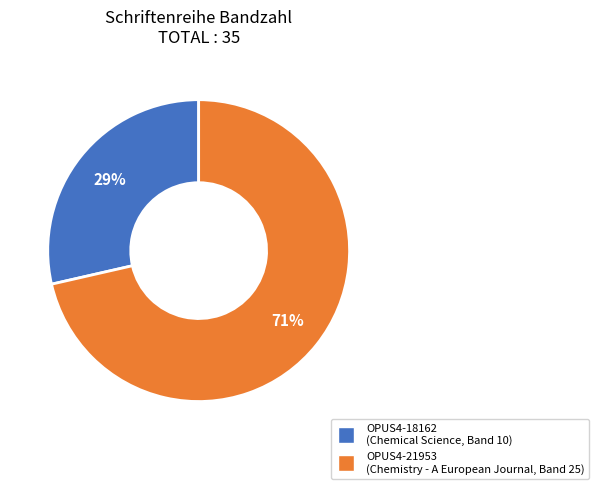

What percentage is the OPUS4-21953 slice, to the nearest percent?

71%